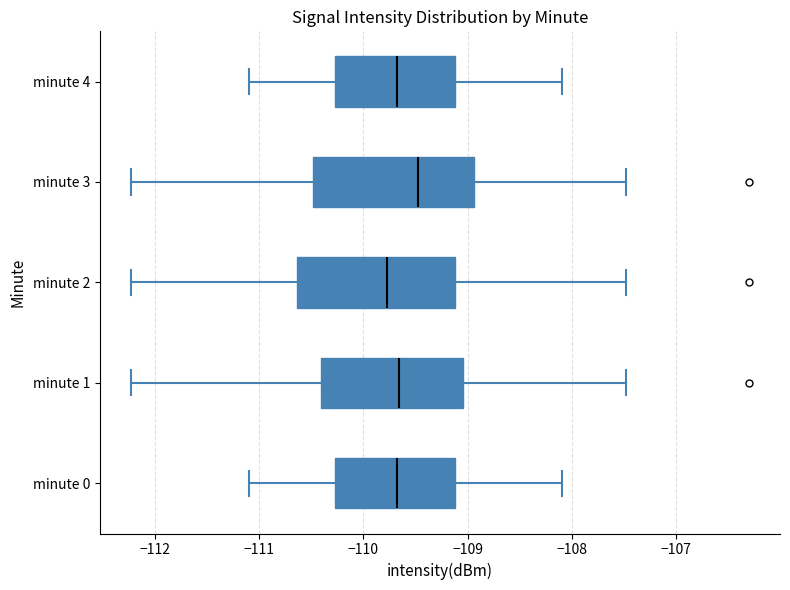

Reading bottom to top, transcribe this box plot: for each box, give where its median line is, the range the box spans, and where its two whiskers end, as read against the x-axis. The values are not printed on the chart, so give them approximately, as read against the axis.

minute 0: median -109.7, box -110.3 to -109.1, whiskers -111.1 to -108.1
minute 1: median -109.7, box -110.4 to -109.0, whiskers -112.2 to -107.5
minute 2: median -109.8, box -110.6 to -109.1, whiskers -112.2 to -107.5
minute 3: median -109.5, box -110.5 to -108.9, whiskers -112.2 to -107.5
minute 4: median -109.7, box -110.3 to -109.1, whiskers -111.1 to -108.1